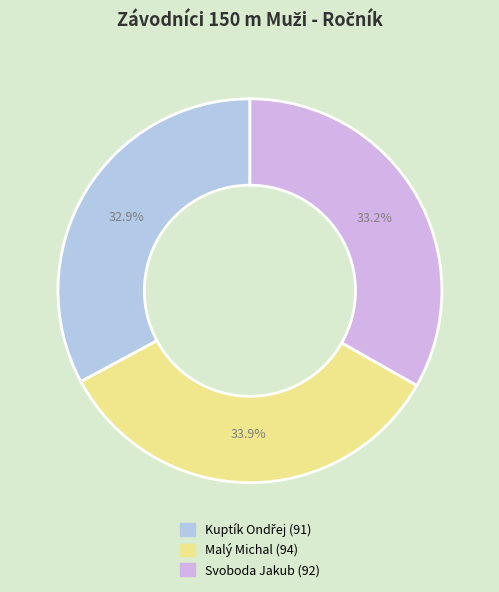

Count the number of slices in the pie.

3